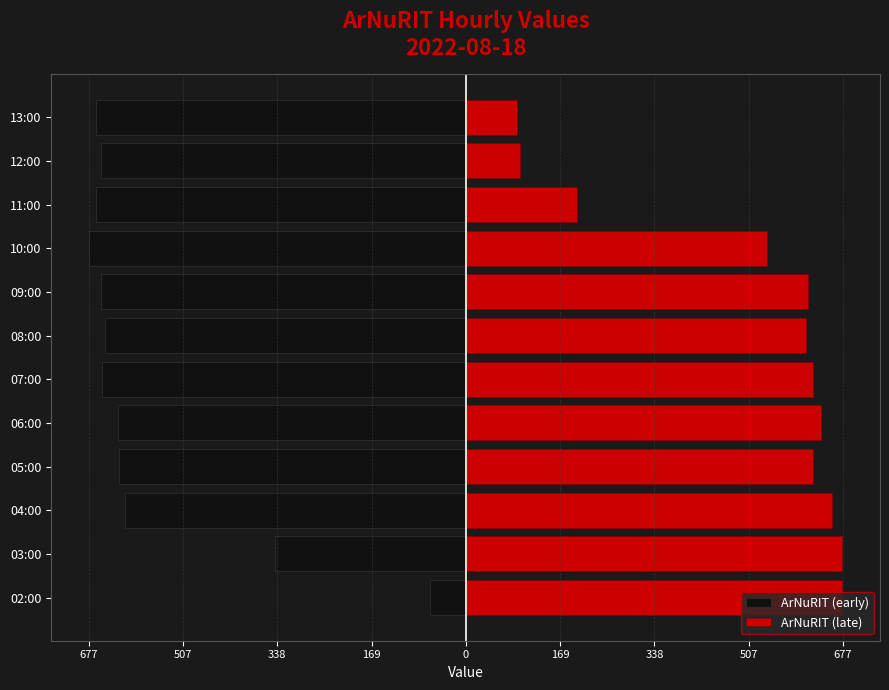

Are the bars horizontal?

Yes